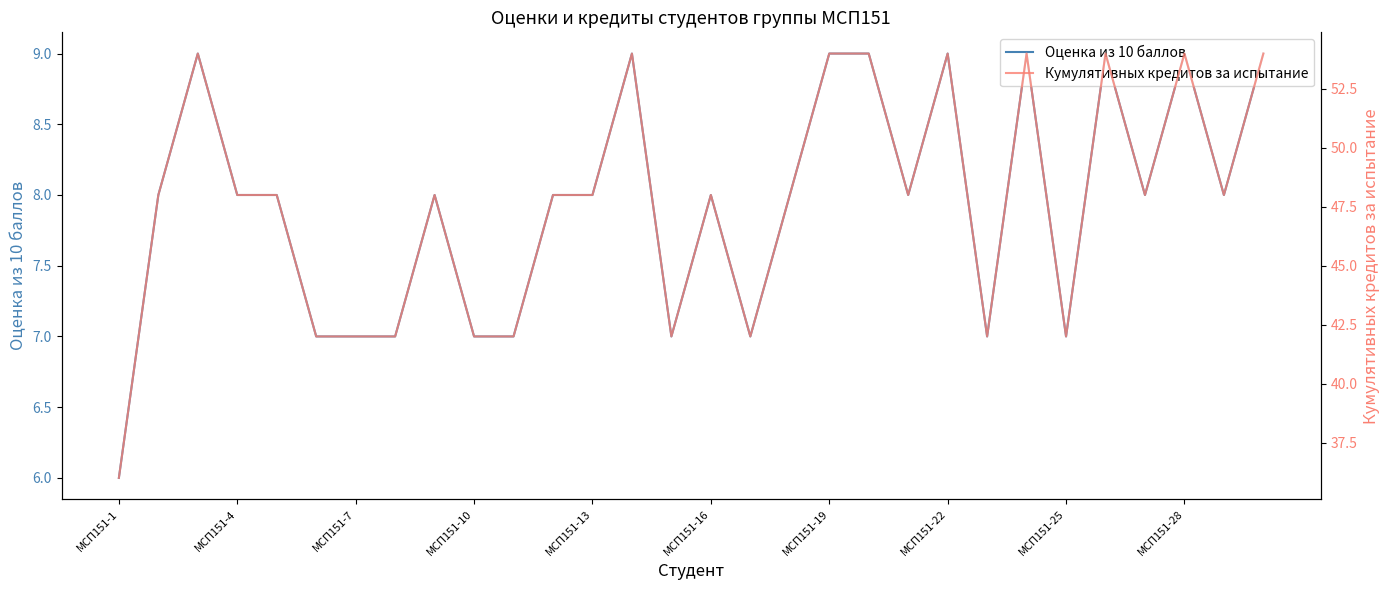

Reading left to right, list all the values displayed in this chart.

Оценка из 10 баллов: 6	8	9	8	8	7	7	7	8	7	7	8	8	9	7	8	7	8	9	9	8	9	7	9	7	9	8	9	8	9
Кумулятивных кредитов за испытание: 36	48	54	48	48	42	42	42	48	42	42	48	48	54	42	48	42	48	54	54	48	54	42	54	42	54	48	54	48	54